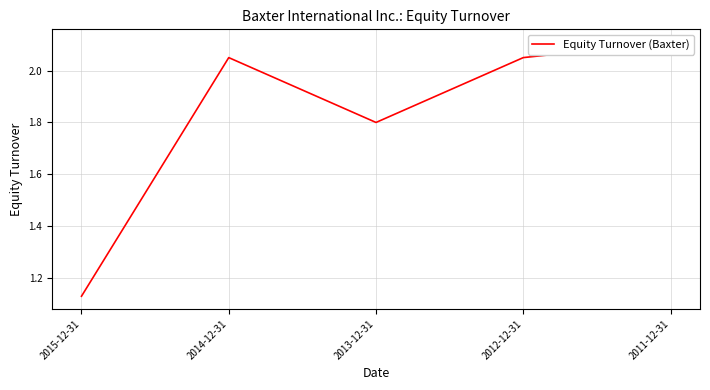

Reading right to left, transcribe all the data shown in this chart.

2011-12-31=2.1	2012-12-31=2.0	2013-12-31=1.8	2014-12-31=2.0	2015-12-31=1.1